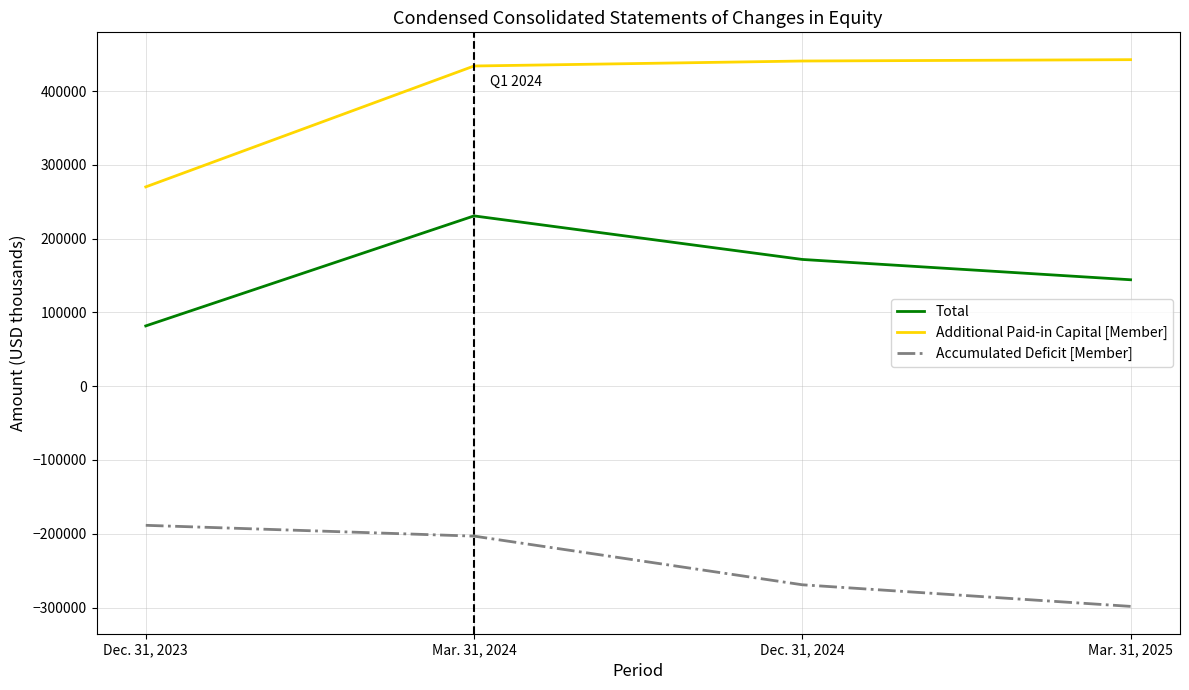

At which label is Accumulated Deficit [Member] closest to -243496?

Dec. 31, 2024